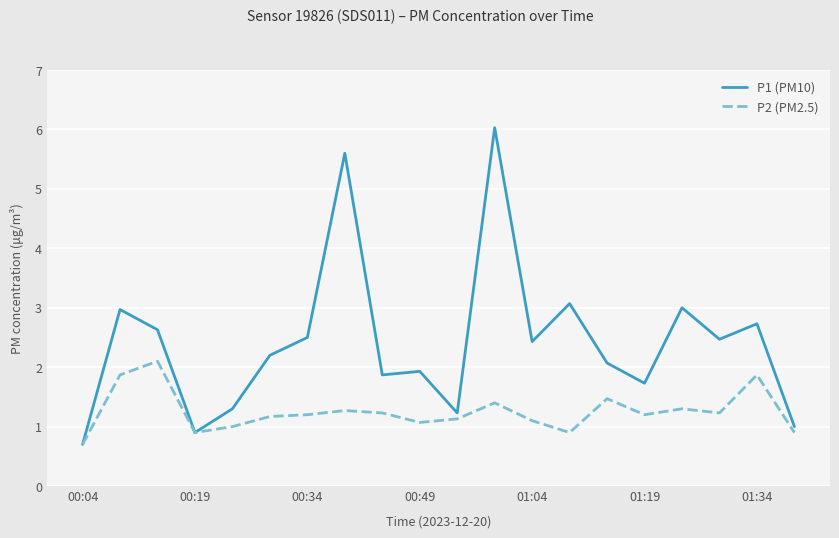

What is the minimum value shown in the chart?

0.7